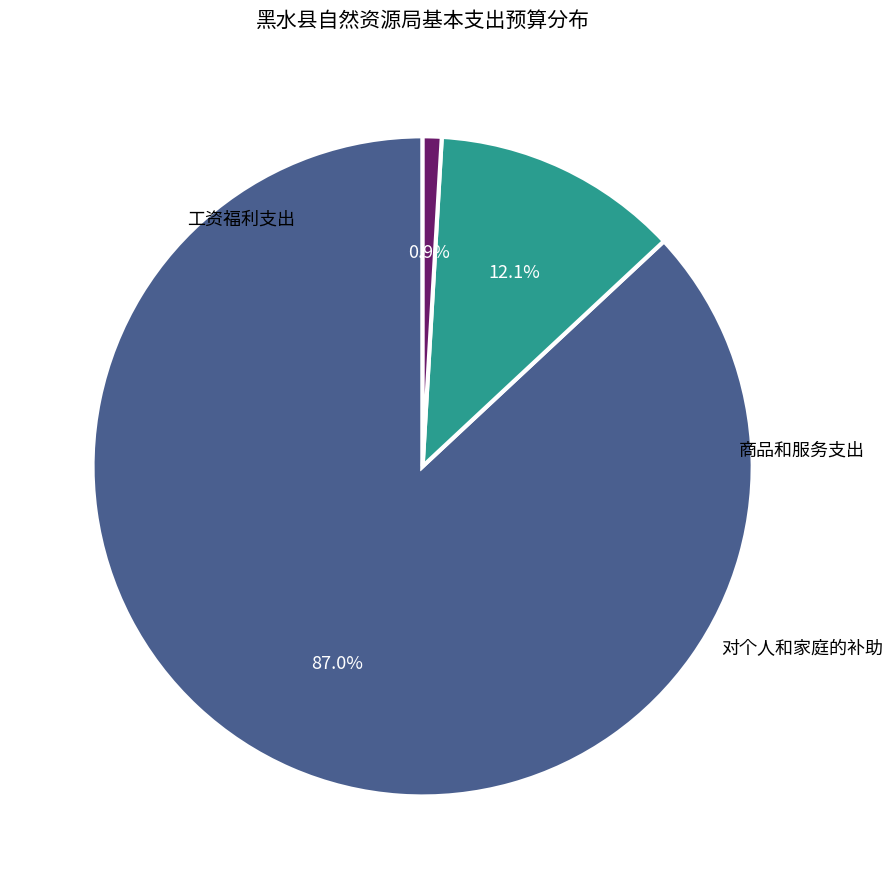

True or false: 工资福利支出 accounts for 93% of the total.

False